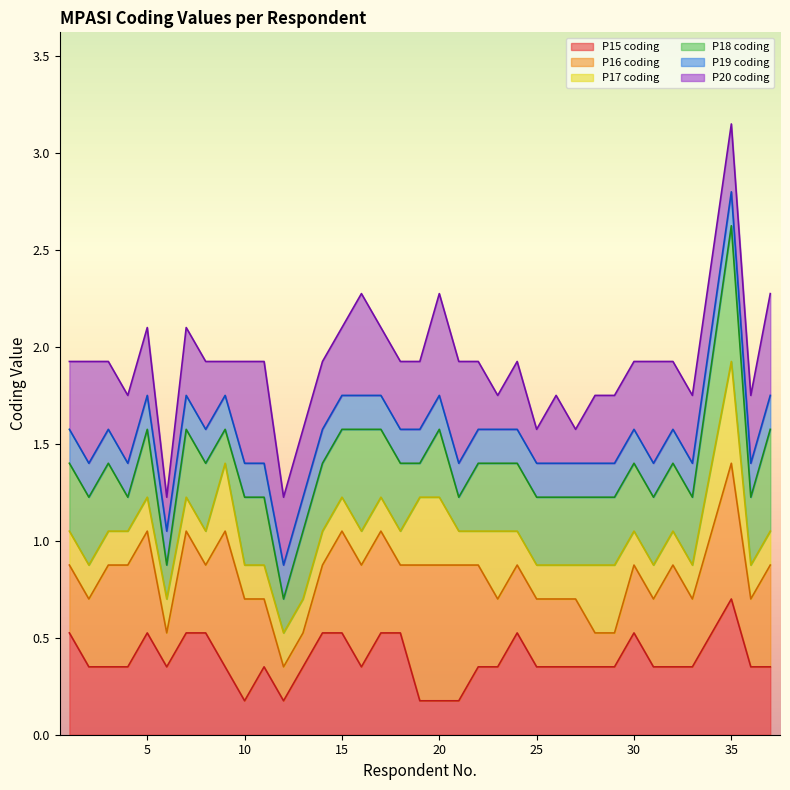

At which category is the sum across all series the highest?

35